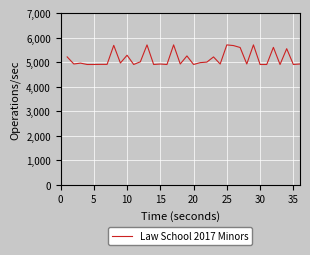

What is the difference between the maximum and minimum values?

800.0